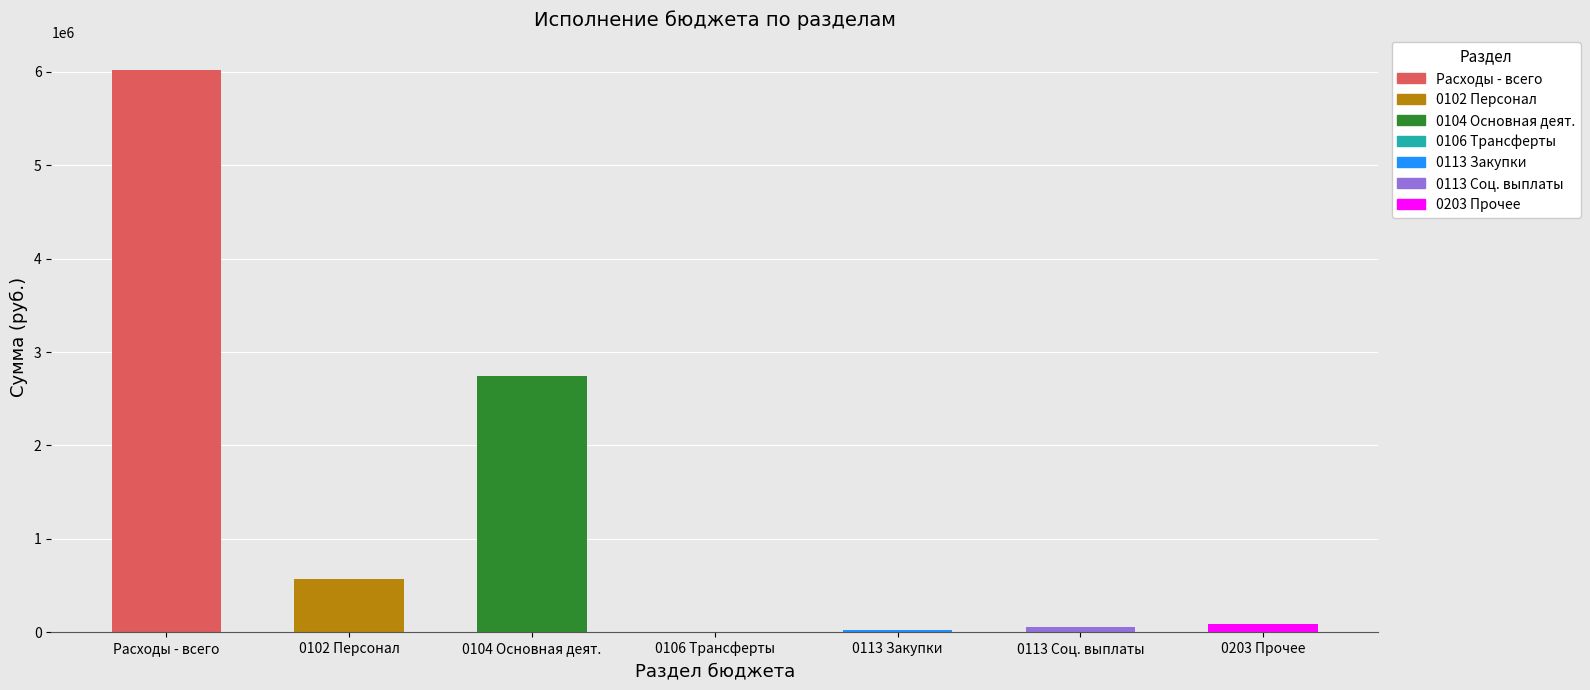

Approximately how many times larger is the value at 0104 Основная деят. compared to 0102 Персонал?

4.8